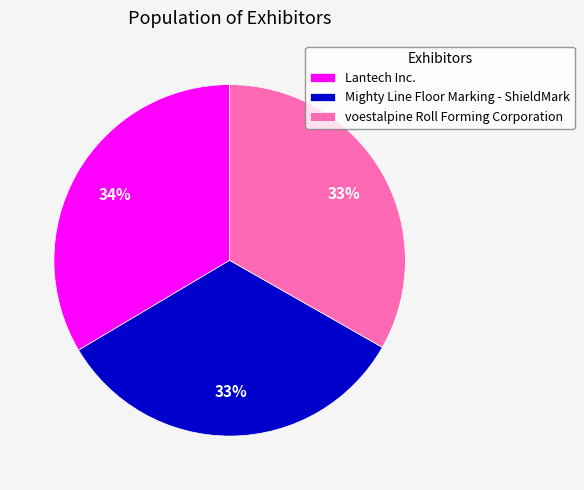

Does any single category account for the majority?

No